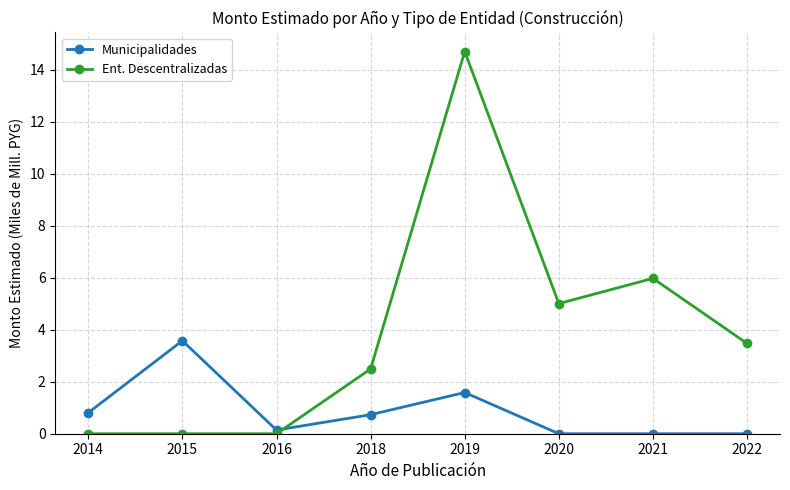

Reading left to right, extract all data points from this chart.

Municipalidades: 2014=0.8	2015=3.6	2016=0.1	2018=0.7	2019=1.6	2020=0.0	2021=0.0	2022=0.0
Ent. Descentralizadas: 2014=0.0	2015=0.0	2016=0.0	2018=2.5	2019=14.7	2020=5.0	2021=6.0	2022=3.5